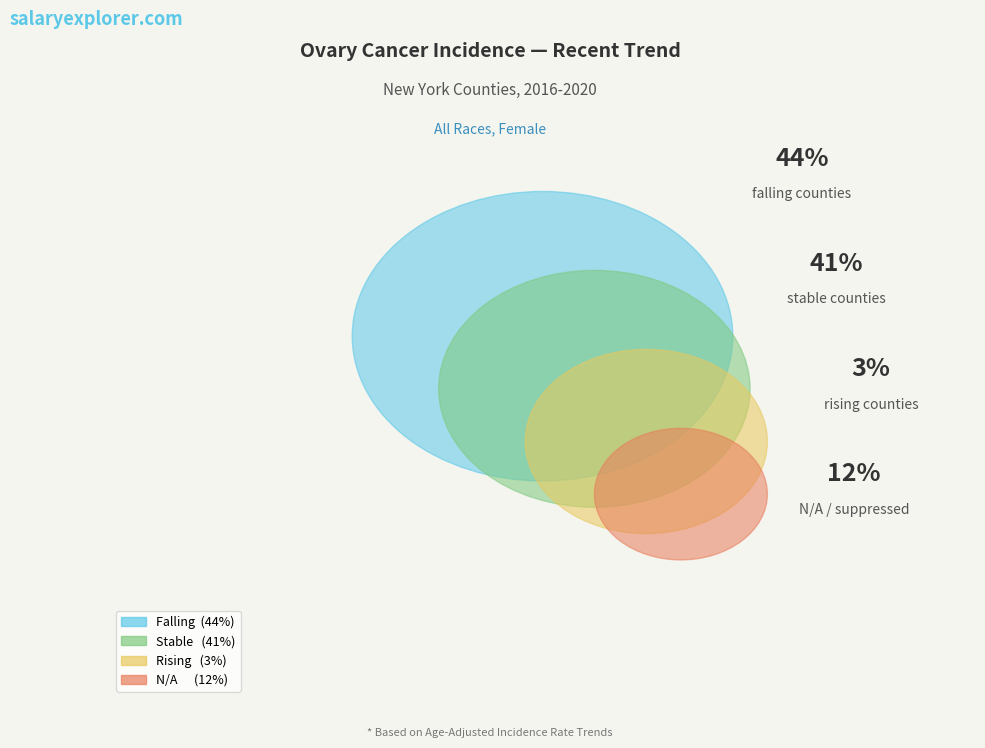

To the nearest percent, what percentage of the pie is stable?

41%